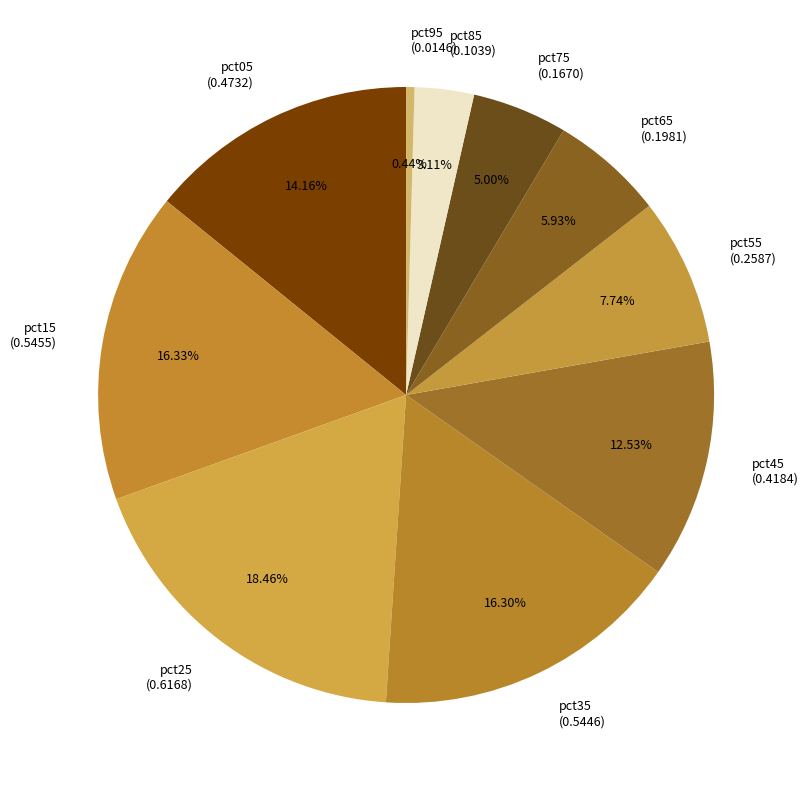

To the nearest percent, what portion does pct45 represent?

13%